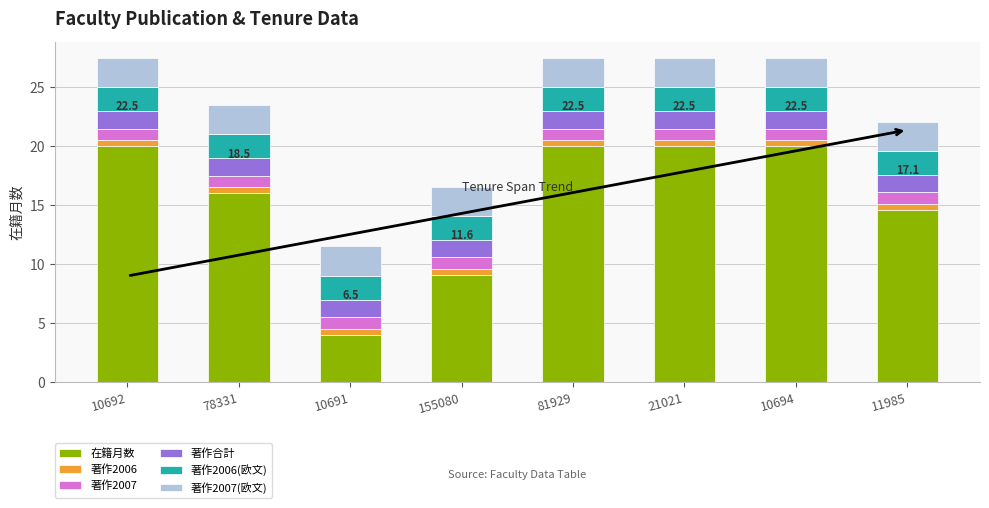

How many bars are there in total?

8